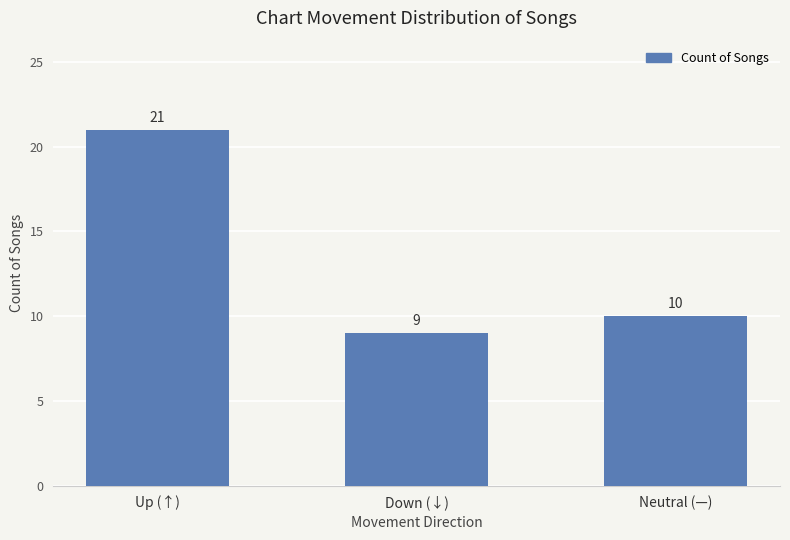

Reading left to right, extract all data points from this chart.

21	9	10